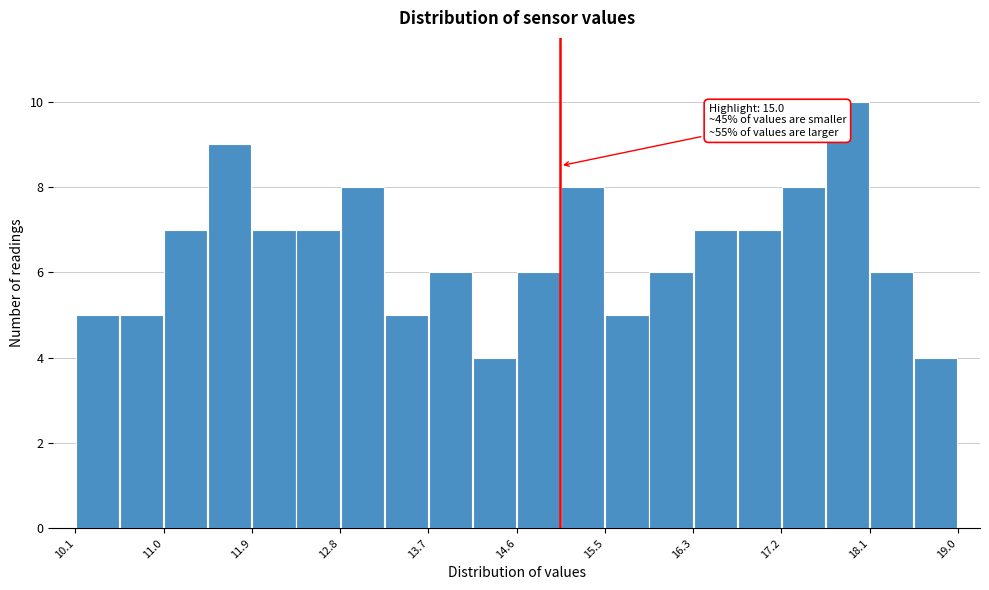

Over which range of the x-axis is the bar tallest?

17.7 to 18.1